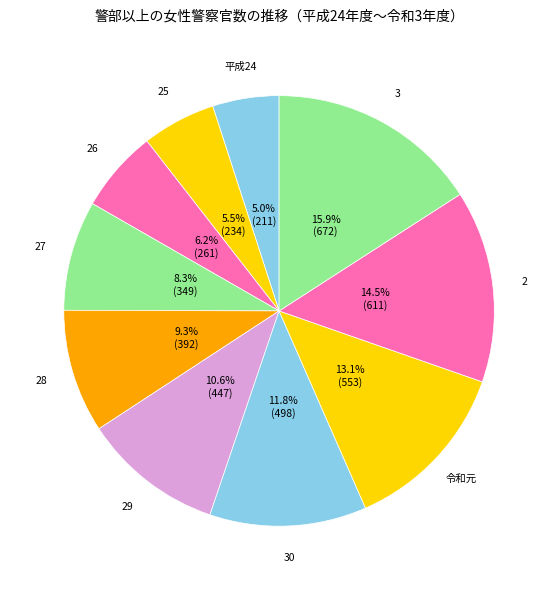

To the nearest percent, what percentage of the pie is 27?

8%